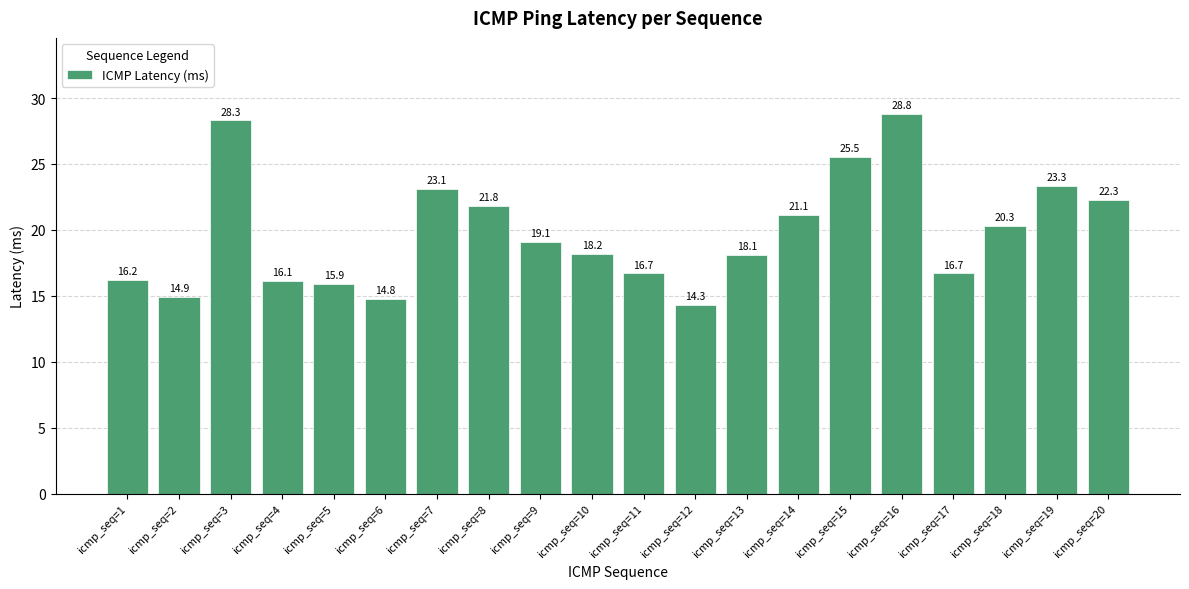

What is the value of the 14th bar from the left?

21.1